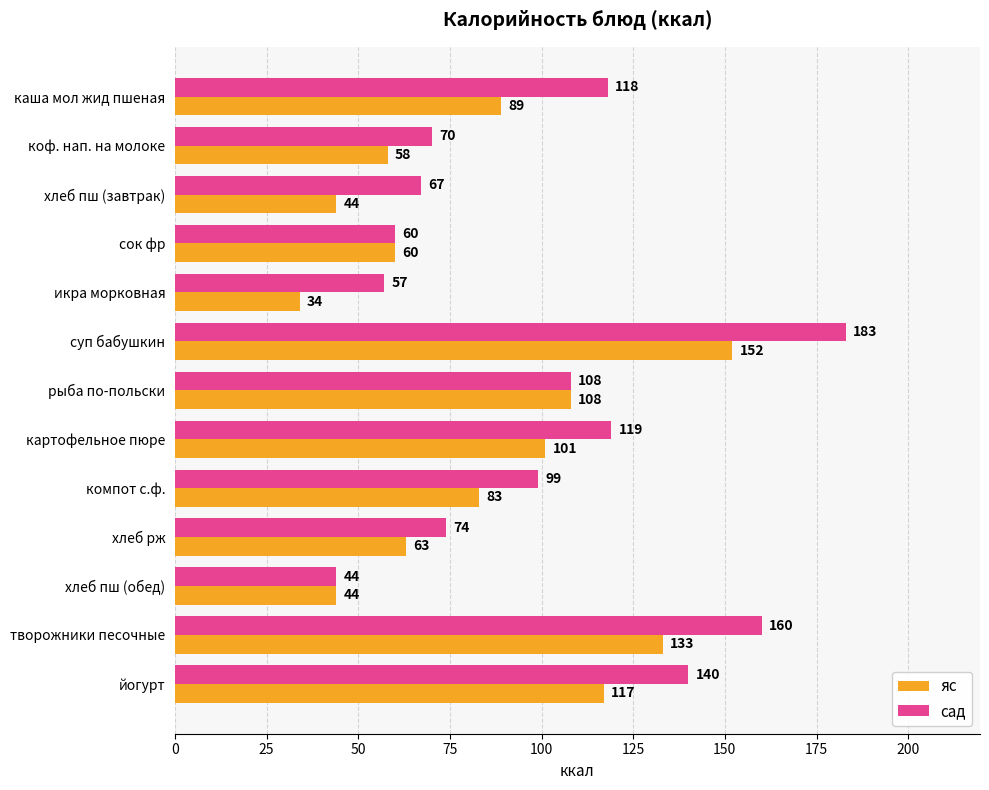

At which category is the sum across all series the highest?

суп бабушкин